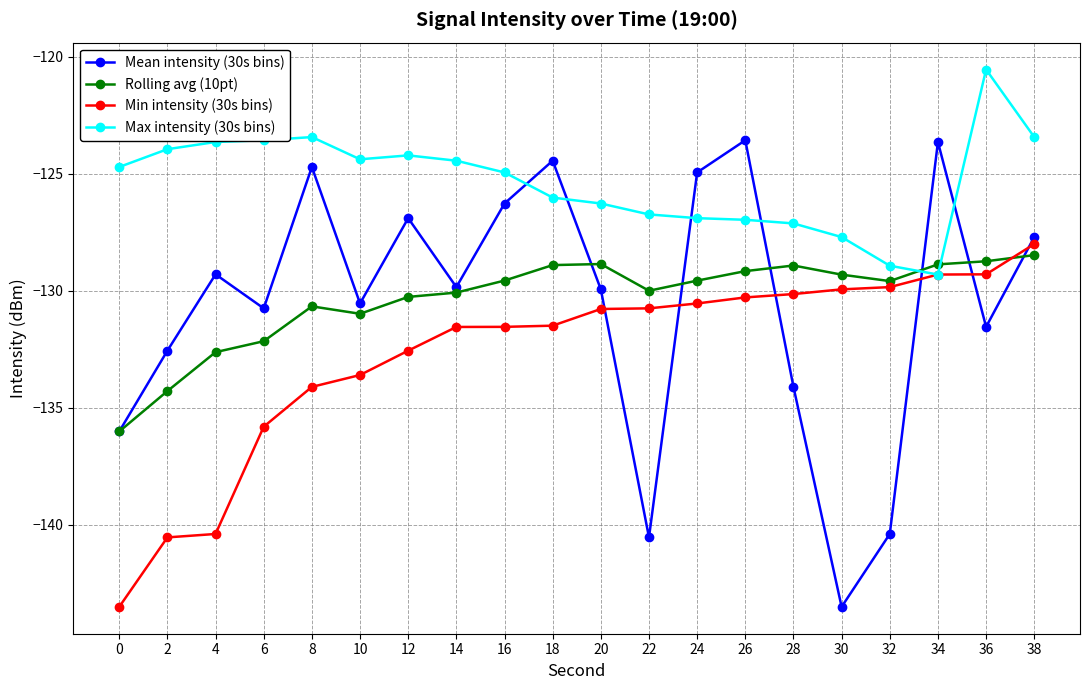

How many lines are shown in the chart?

4